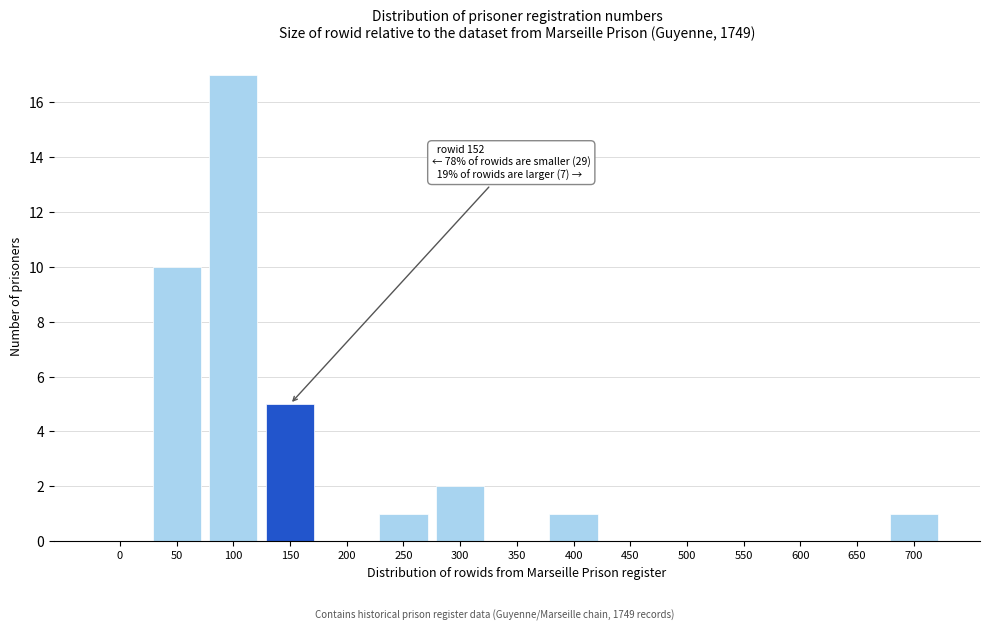

Reading left to right, transcribe all the data shown in this chart.

0=0	50=10	100=17	150=5	200=0	250=1	300=2	350=0	400=1	450=0	500=0	550=0	600=0	650=0	700=1